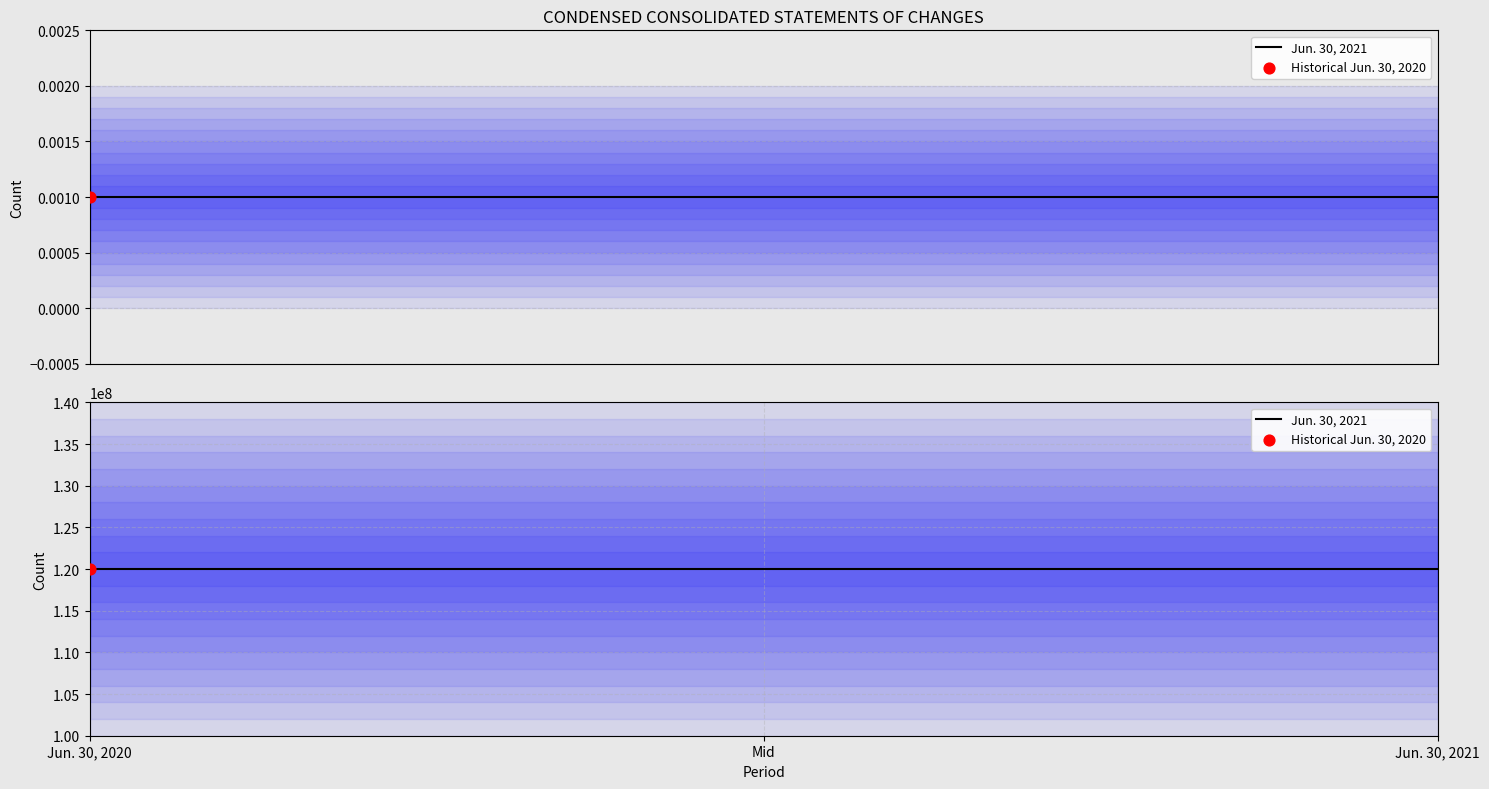

Which series has the largest total across all categories?

Jun. 30, 2021